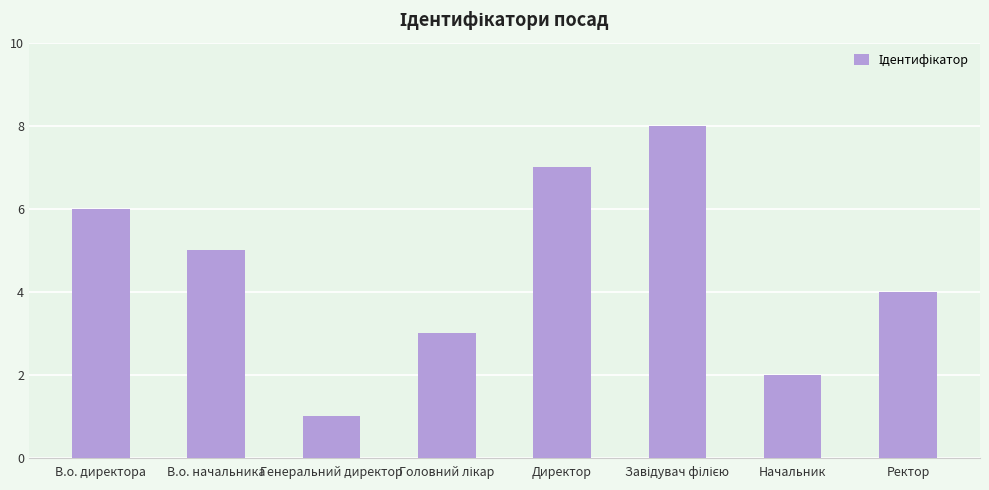

What is the ratio of the value at Ректор to the value at В.о. начальника?

0.8